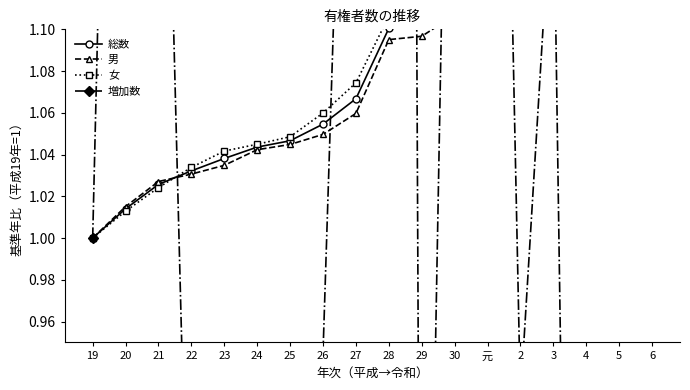

True or false: 増加数 has more than 0 interior local peaks.

True